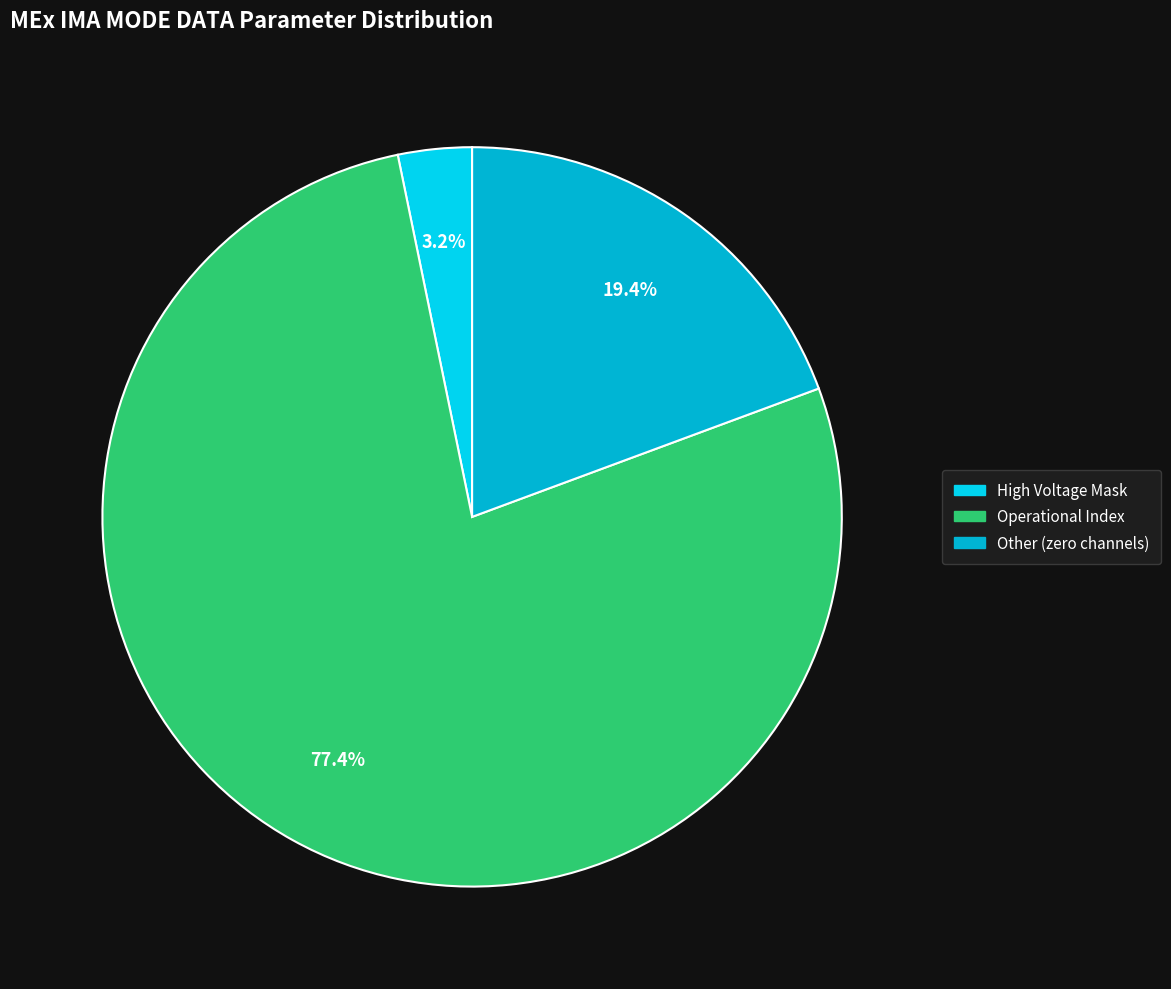

Is there a majority slice in this chart?

Yes